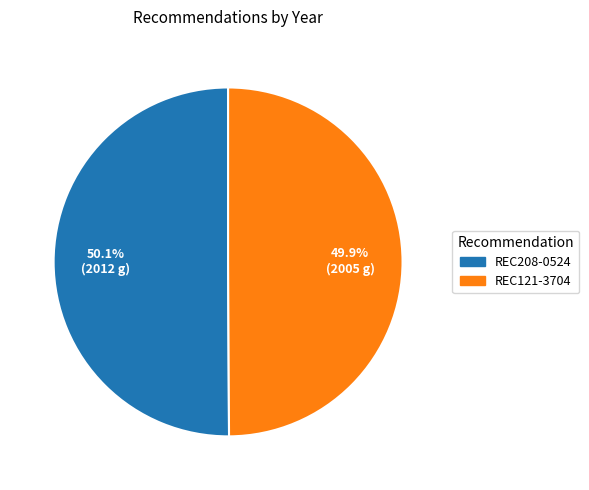

True or false: REC121-3704 accounts for 65% of the total.

False